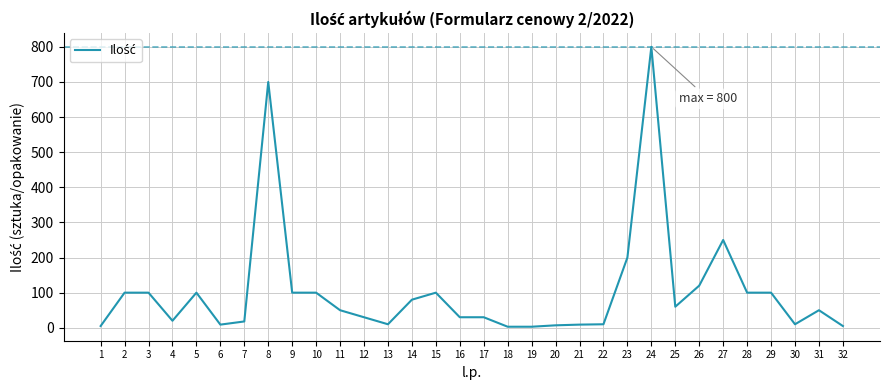

Is it true that the value at 3 is 100?

True